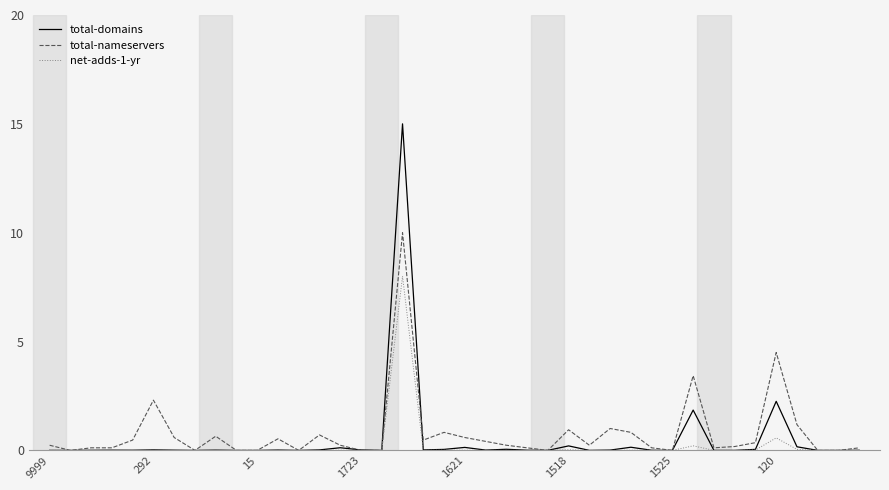

List the series in order of their peak value, highest first.

total-domains, total-nameservers, net-adds-1-yr